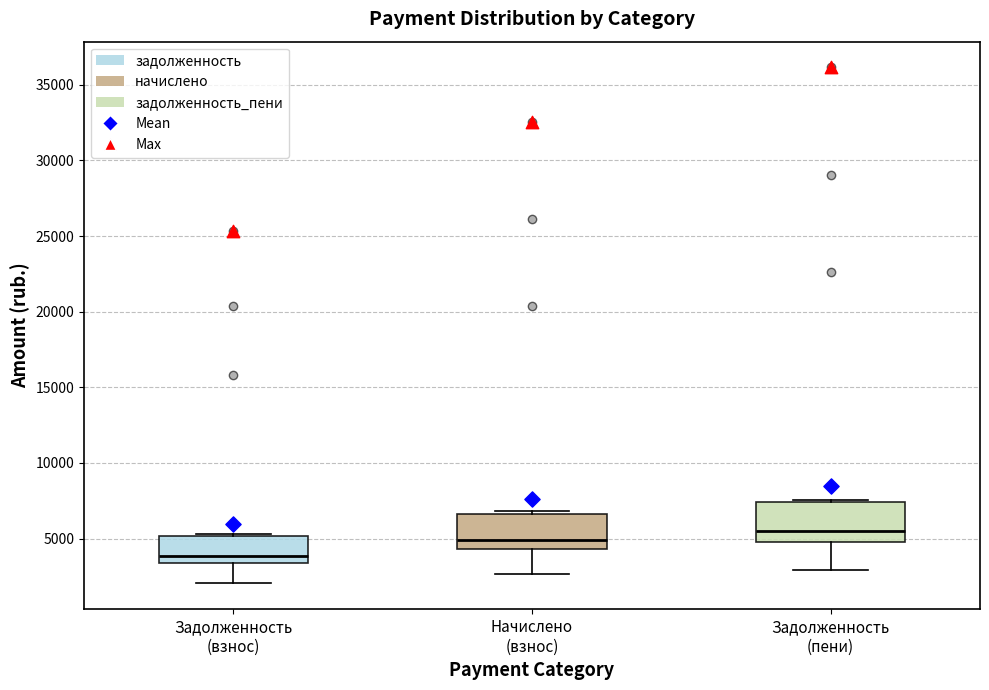

Which box has the lowest median line?

Задолженность (взнос)